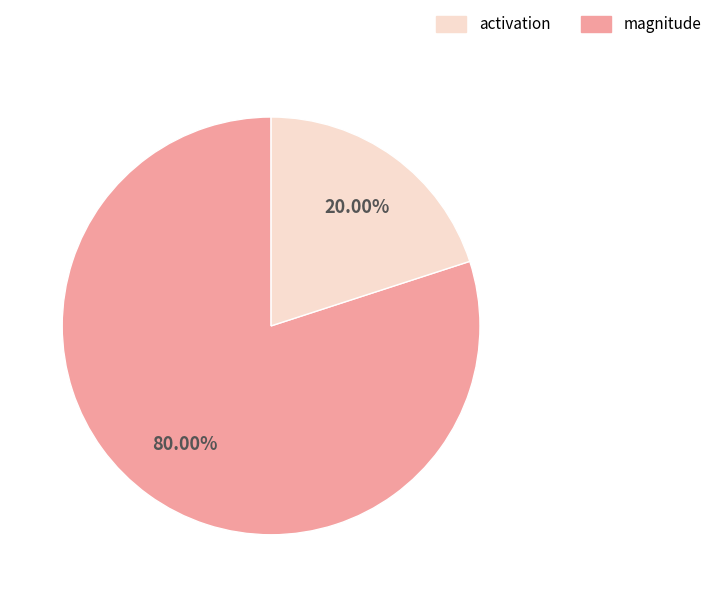

How many segments does this pie chart have?

2